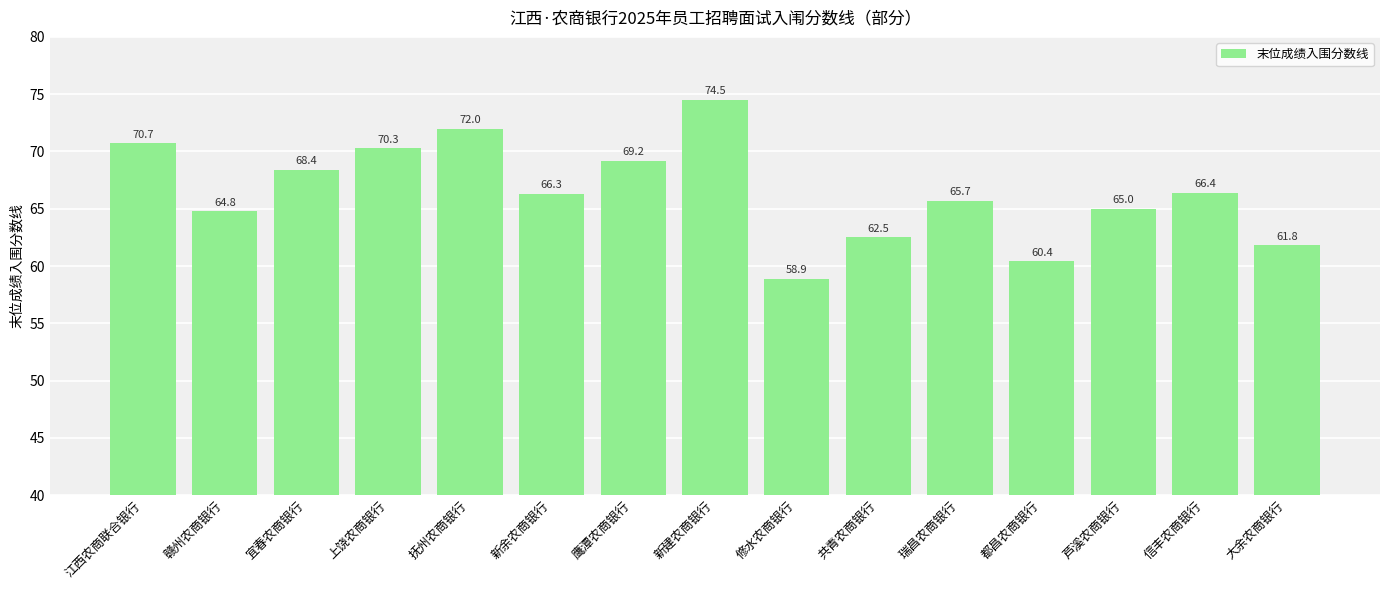

Are the bars horizontal?

No